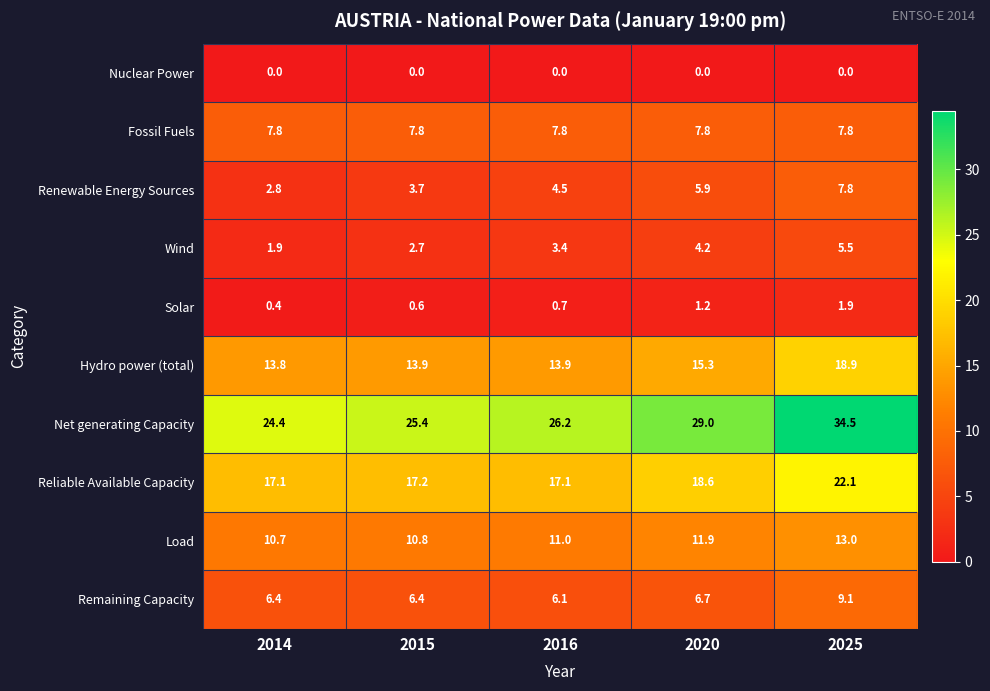

At which category is the sum across all series the highest?

2025